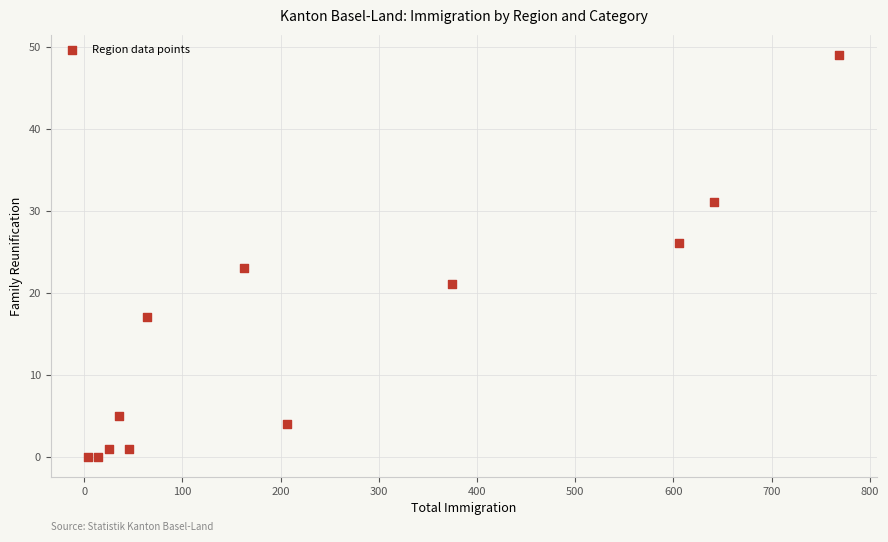

What is the average Y value?

15